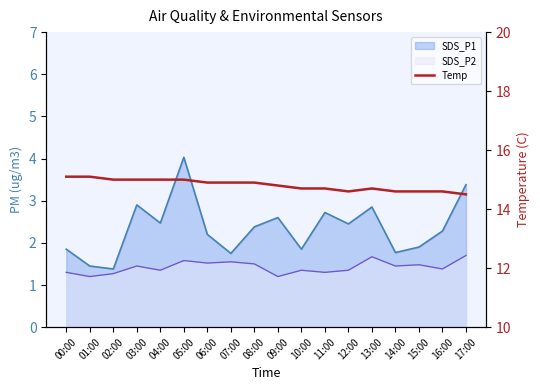

At which label is the value closest to 14?

17:00